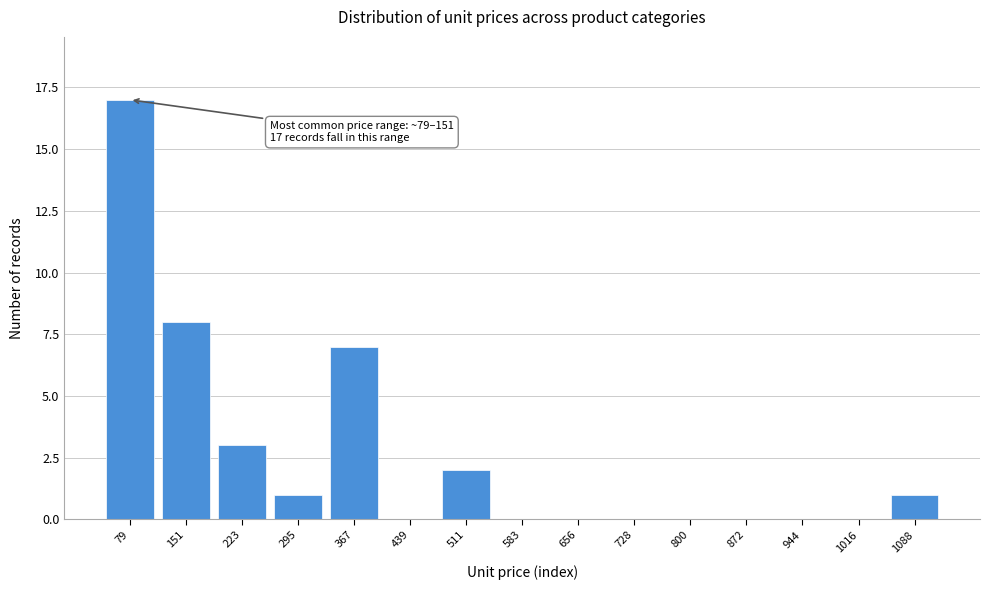

Reading left to right, what are all the values shown in this chart?

79=17	151=8	223=3	295=1	367=7	439=0	511=2	583=0	656=0	728=0	800=0	872=0	944=0	1016=0	1088=1